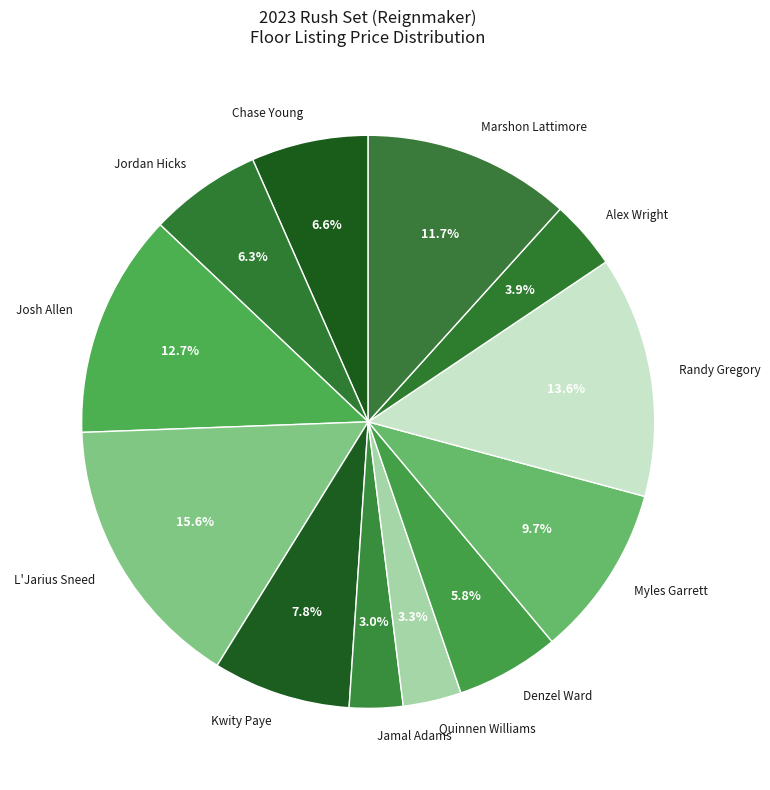

Does Alex Wright represent more than half of the total?

No